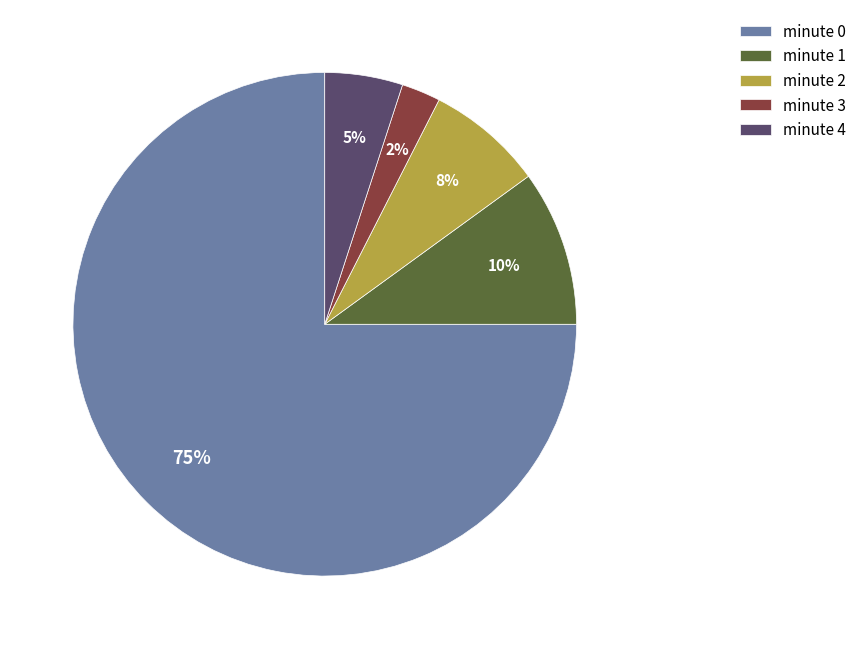

Which category has the biggest portion of the pie?

minute 0